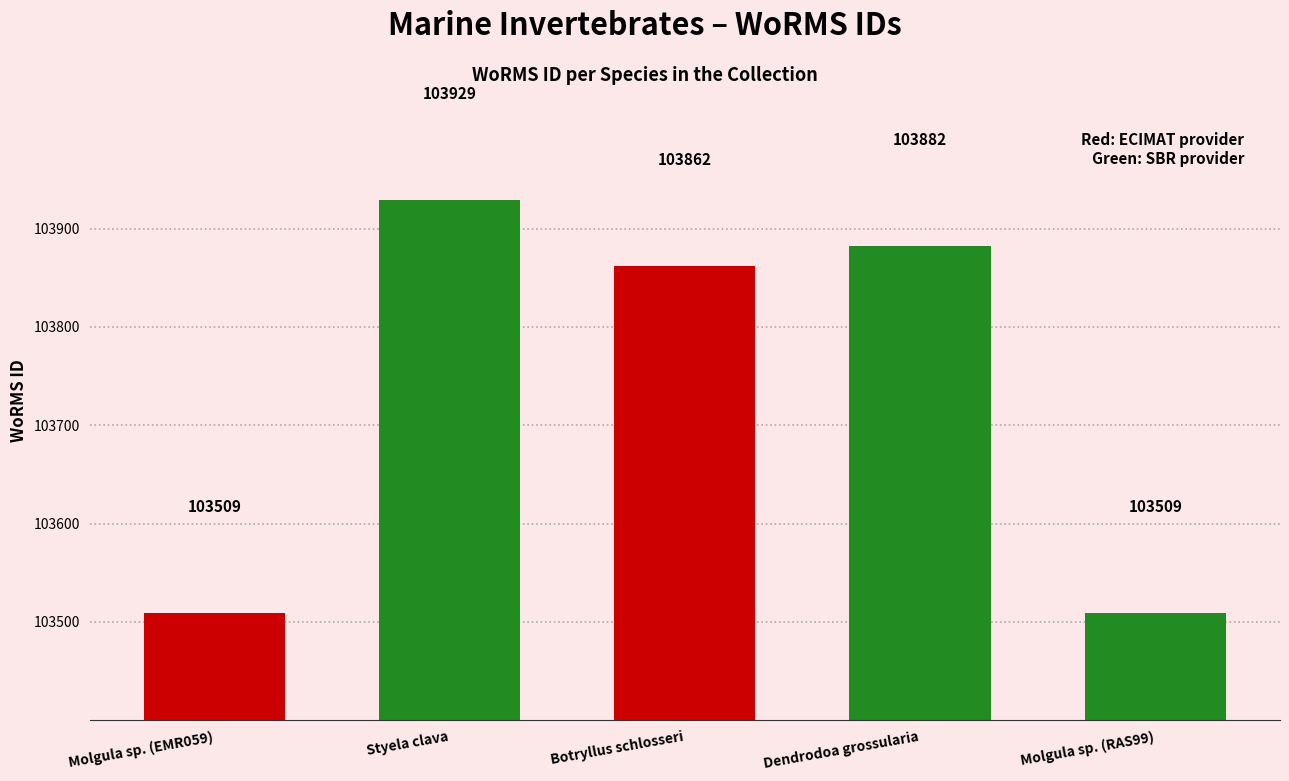

At which label is the value closest to 103719?

Botryllus schlosseri